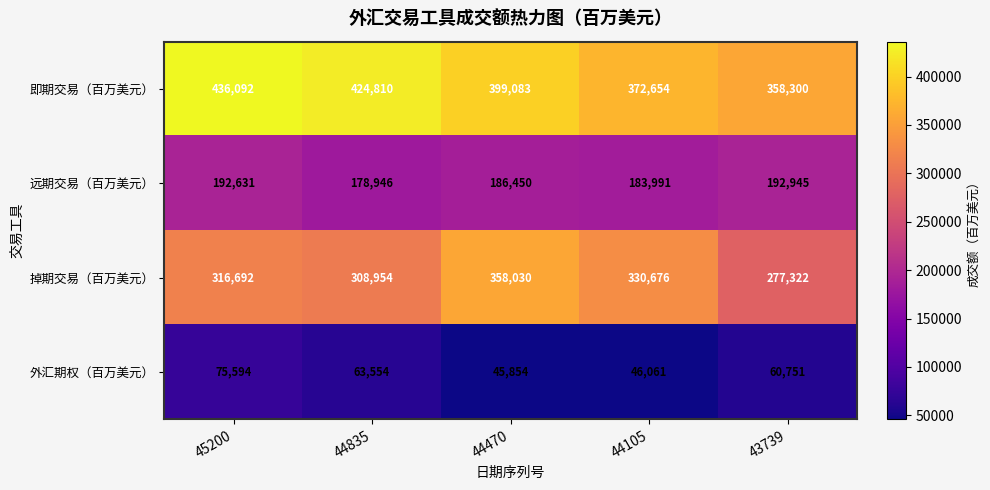

Read the 掉期交易（百万美元） value at 44105.

330676